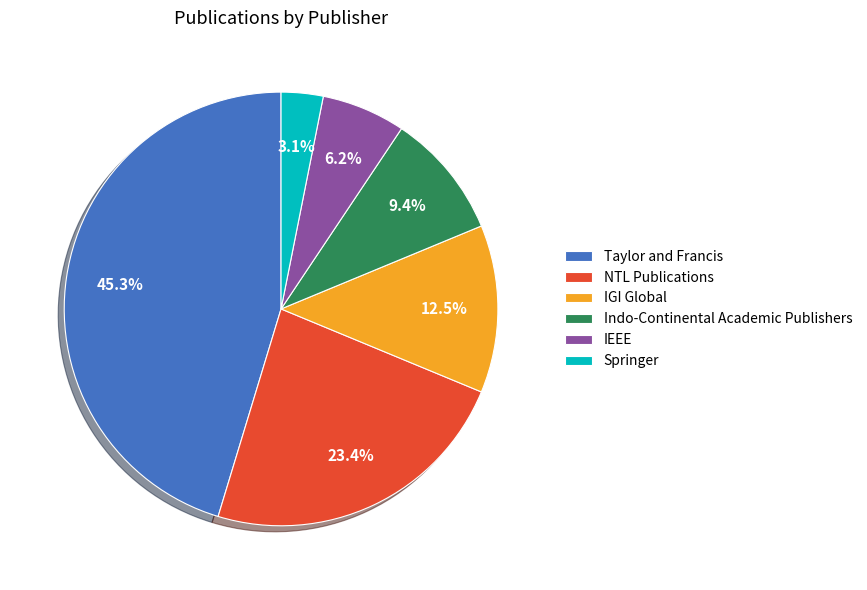

What is the smallest slice in the pie chart?

Springer